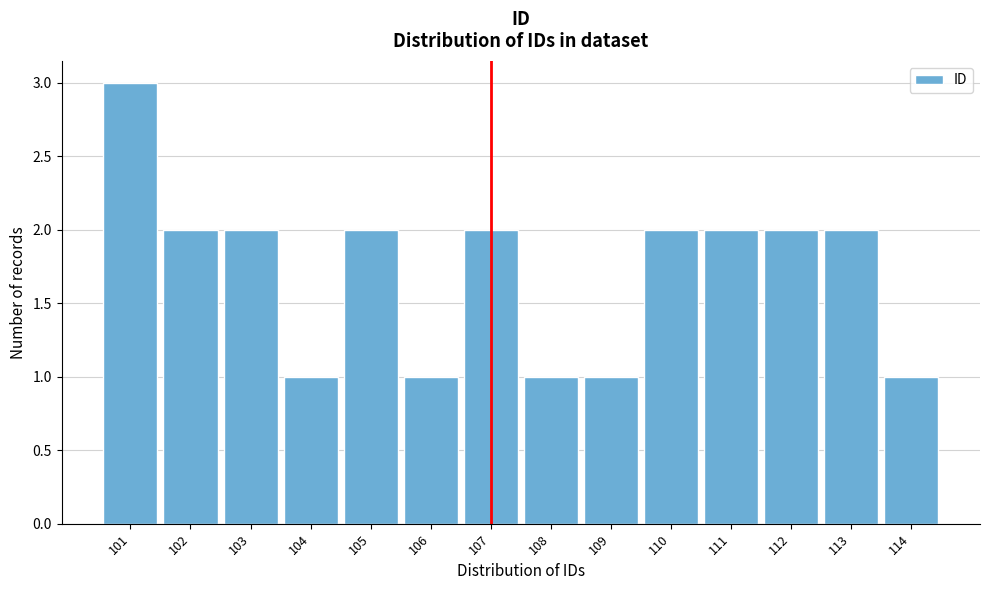

Reading left to right, list every bar in this chart as the range it spans on the x-axis followed by its height. The values are not printed on the chart, so give them approximately, as read against the axis.

100.5 to 101.5: 3
101.5 to 102.5: 2
102.5 to 103.5: 2
103.5 to 104.5: 1
104.5 to 105.5: 2
105.5 to 106.5: 1
106.5 to 107.5: 2
107.5 to 108.5: 1
108.5 to 109.5: 1
109.5 to 110.5: 2
110.5 to 111.5: 2
111.5 to 112.5: 2
112.5 to 113.5: 2
113.5 to 114.5: 1